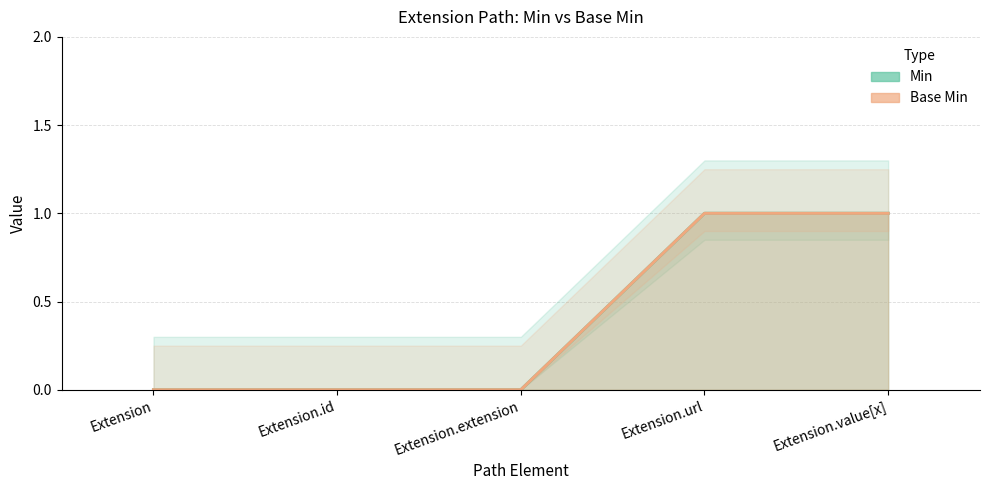

Which series has the largest total across all categories?

Min